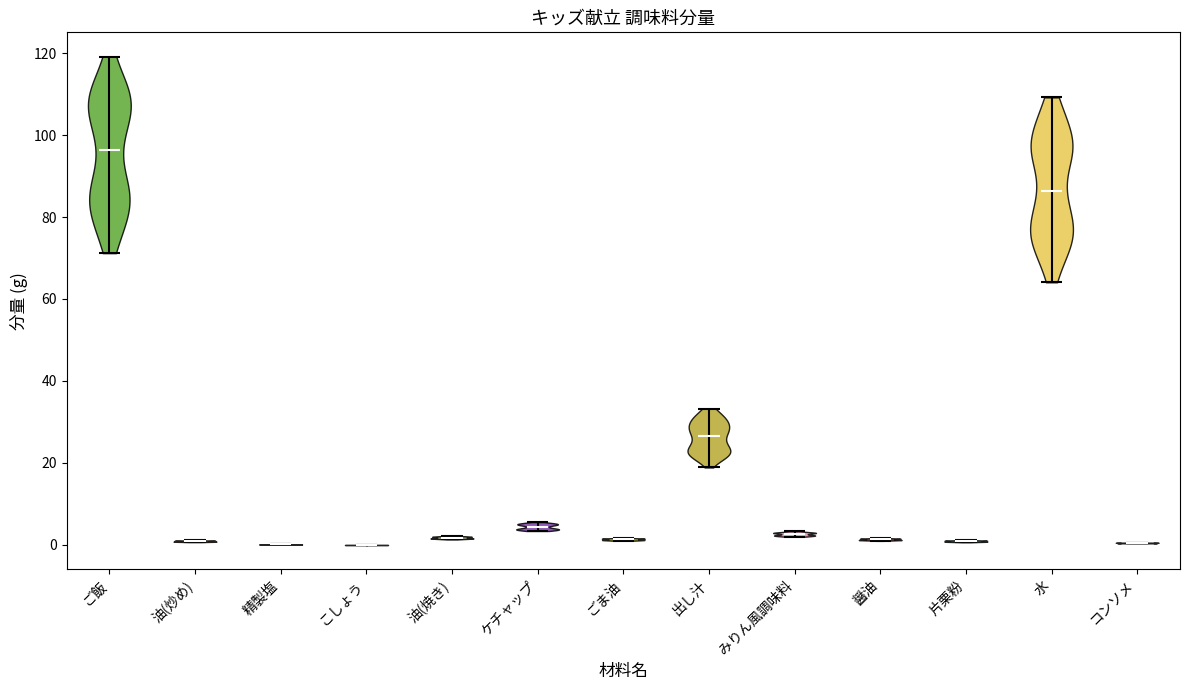

Reading left to right, read every violin against the y-axis: where its median line is, and the lowest and highest points it reaches. The values are not printed on the chart, so give them approximately, as read against the axis.

ご飯: median line 96, lowest point 72, highest point 120
油(炒め): median line 0, lowest point 0, highest point 2
精製塩: median line 0, lowest point 0, highest point 0
こしょう: median line 0, lowest point 0, highest point 0
油(焼き): median line 2, lowest point 2, highest point 2
ケチャップ: median line 4, lowest point 4, highest point 6
ごま油: median line 2, lowest point 0, highest point 2
出し汁: median line 26, lowest point 18, highest point 34
みりん風調味料: median line 2, lowest point 2, highest point 4
醤油: median line 2, lowest point 0, highest point 2
片栗粉: median line 0, lowest point 0, highest point 2
水: median line 86, lowest point 64, highest point 110
コンソメ: median line 0, lowest point 0, highest point 0